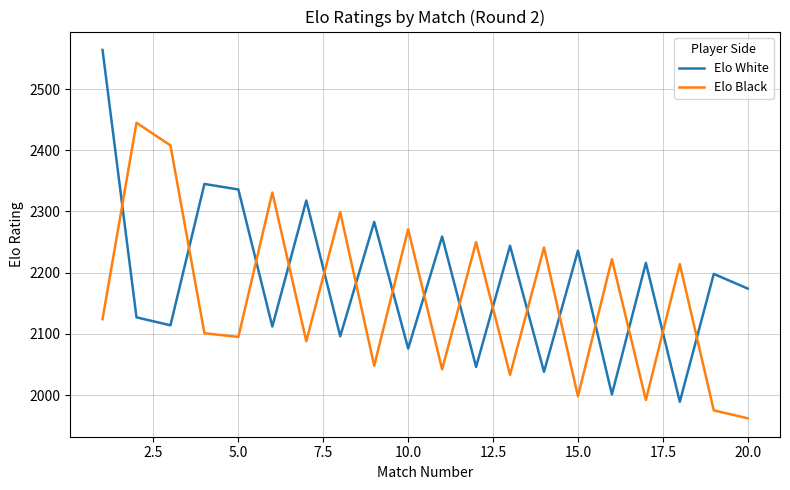

After their last crossing, which series has the higher values: Elo White or Elo Black?

Elo White